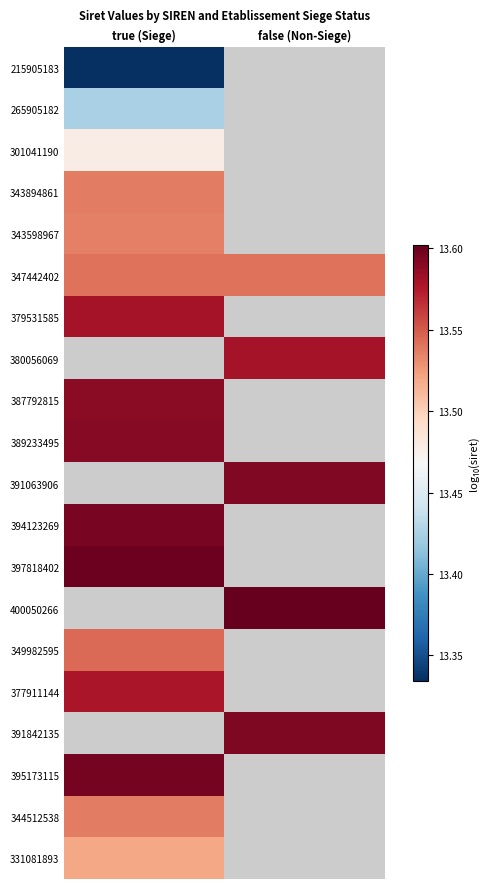

Which category has the lowest value across all series?

true (Siege)